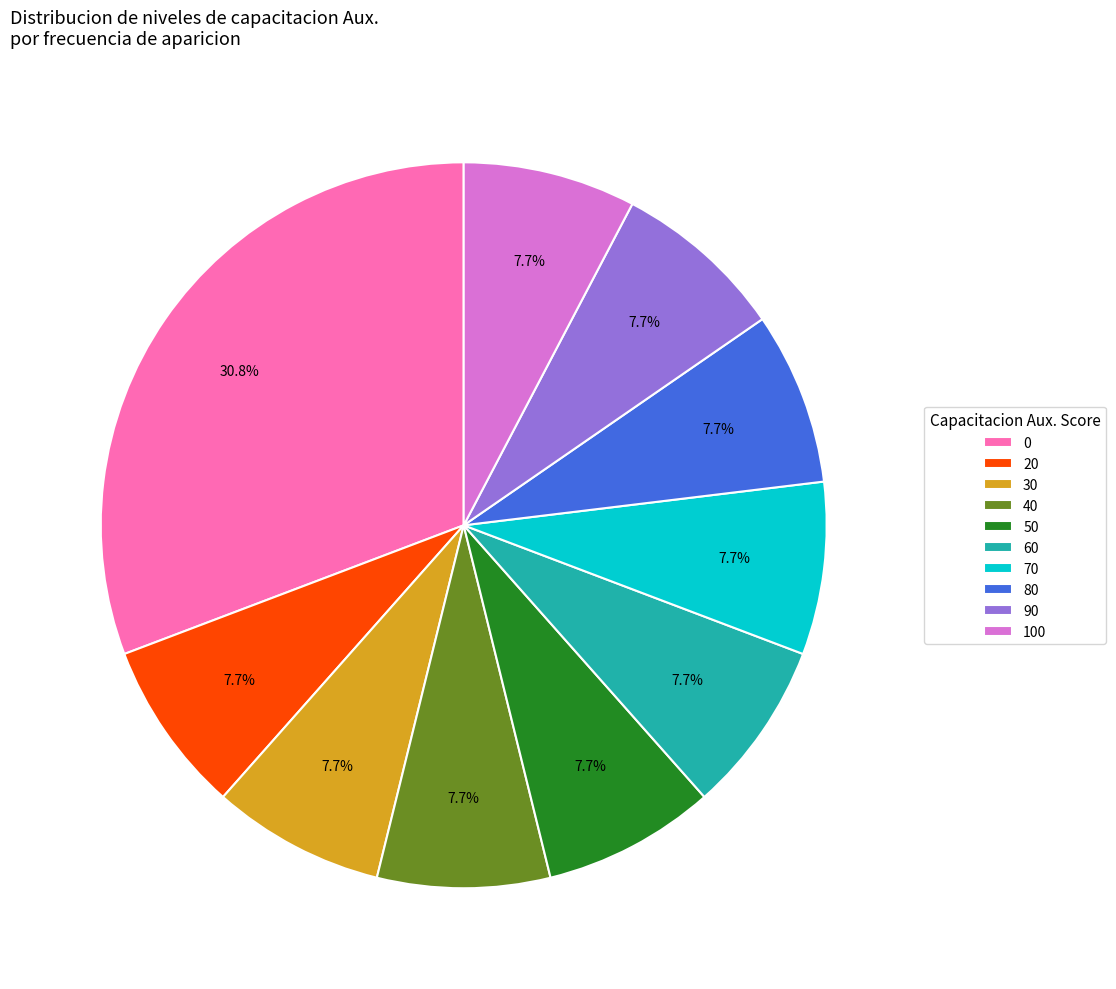

To the nearest percent, what is the difference between the largest and smallest slice percentages?

23%